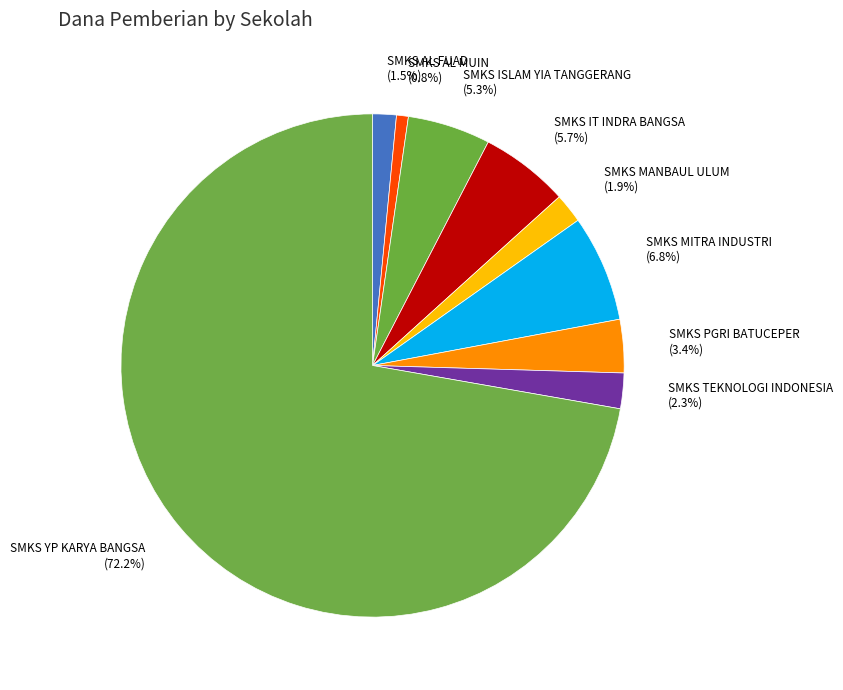

What percentage is the SMKS MANBAUL ULUM slice, to the nearest percent?

2%